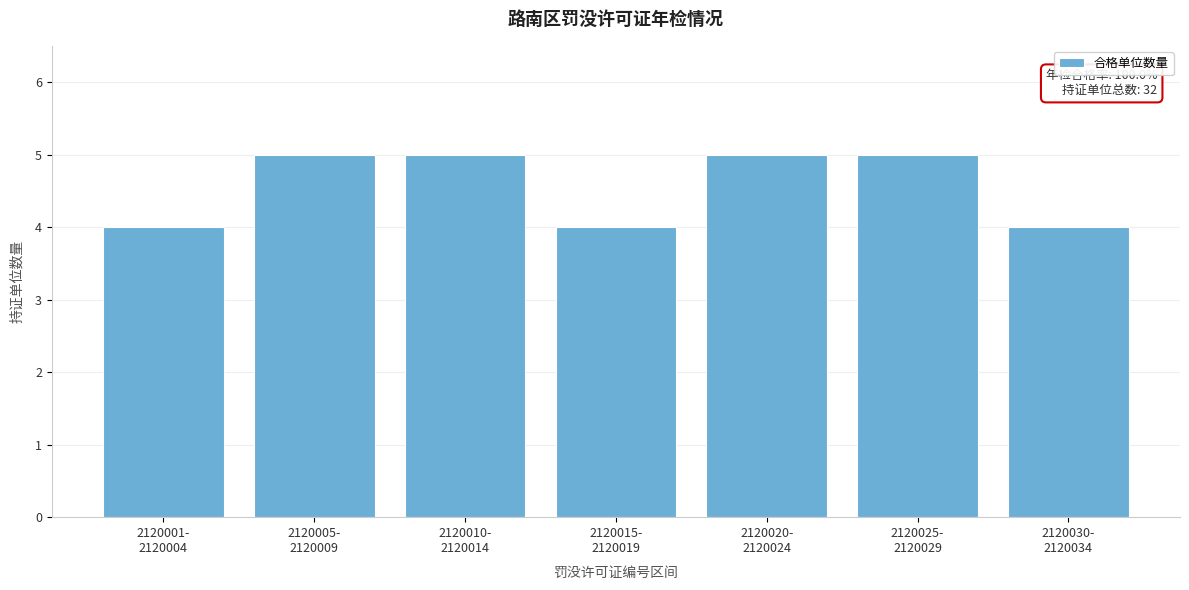

Reading left to right, extract all data points from this chart.

4	5	5	4	5	5	4